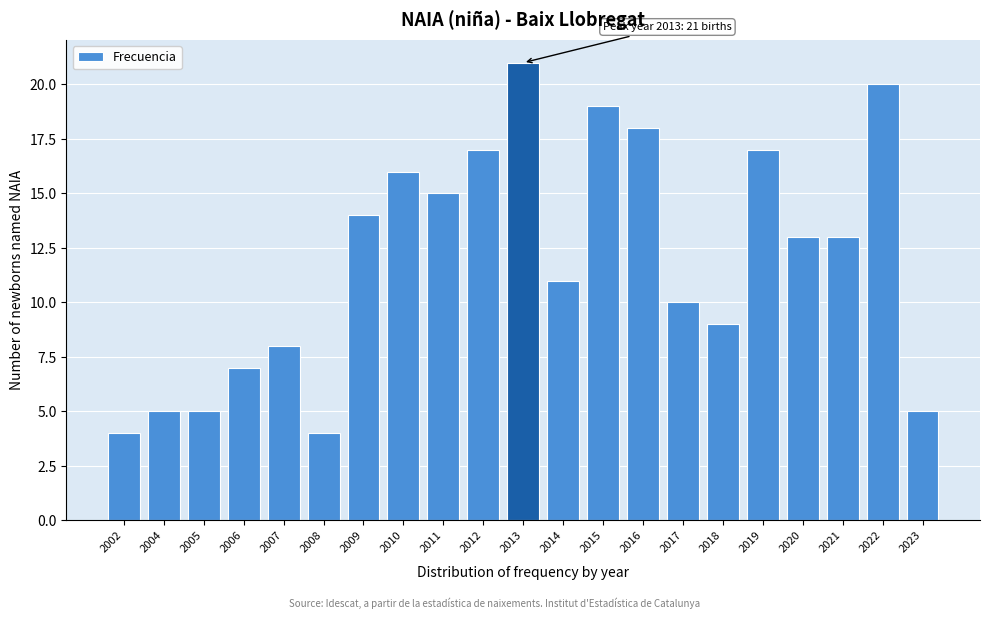

Reading left to right, transcribe all the data shown in this chart.

4	5	5	7	8	4	14	16	15	17	21	11	19	18	10	9	17	13	13	20	5